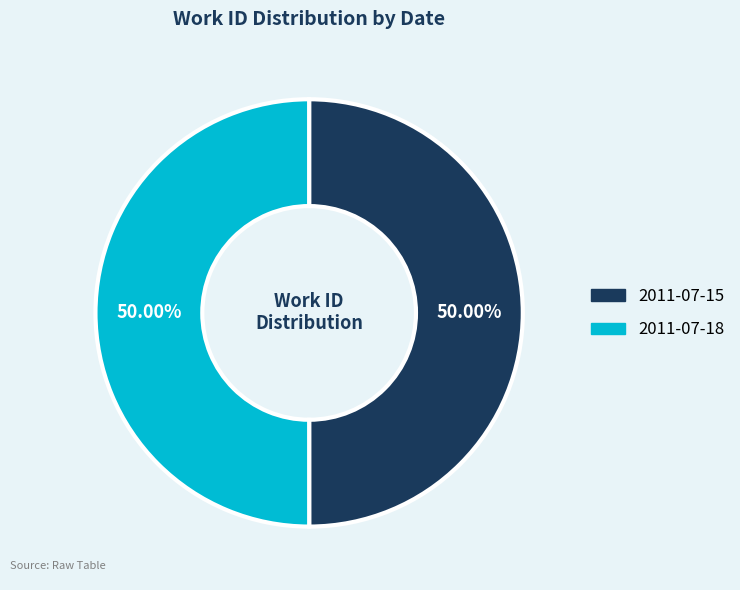

To the nearest percent, what portion does 2011-07-18 represent?

50%